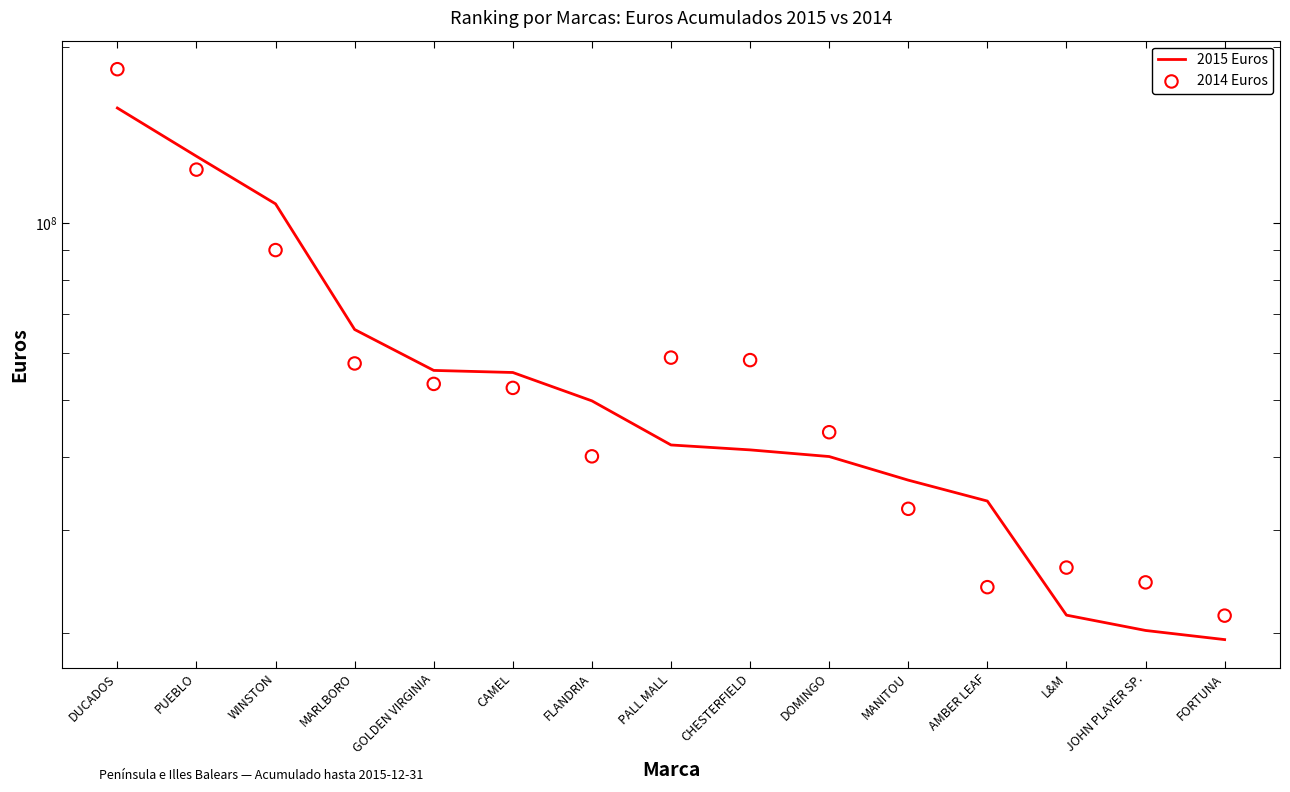

At how many categories does at least one series exceed 182294759?

1